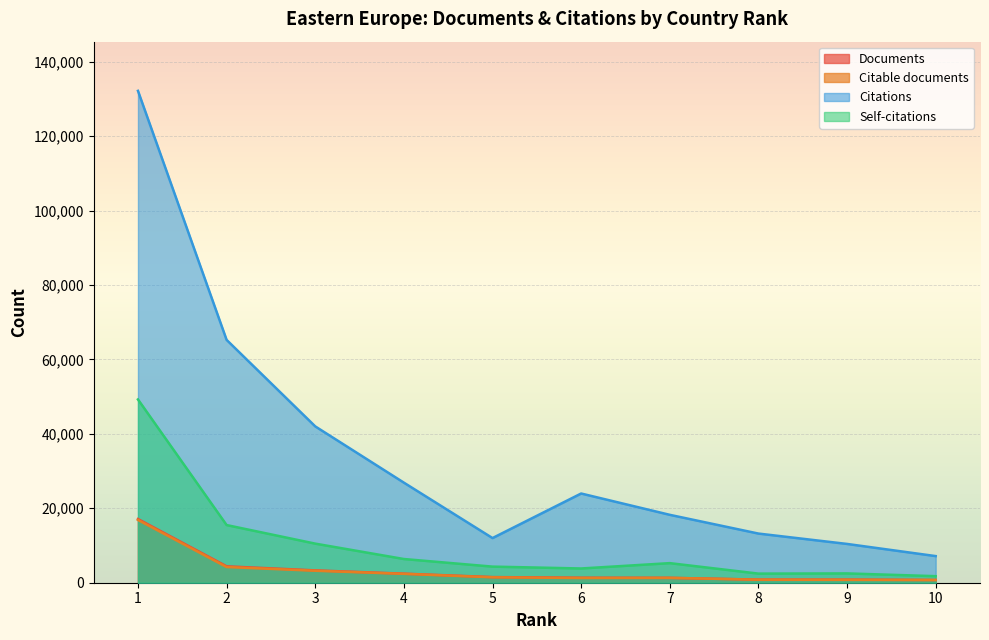

What is the total value across all series at 1?

215383